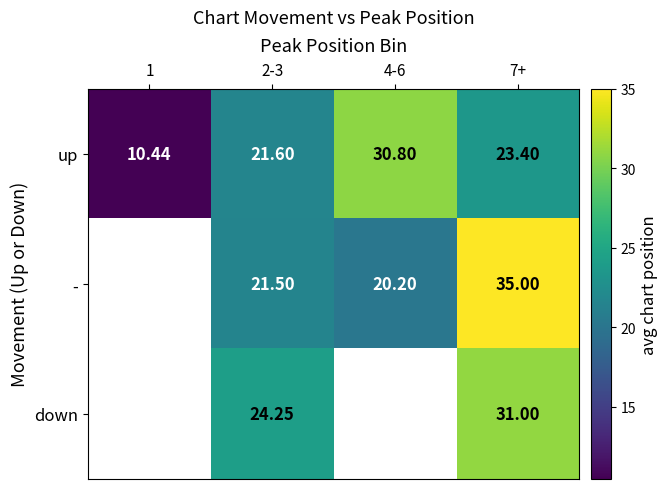

At which category is the sum across all series the highest?

7+